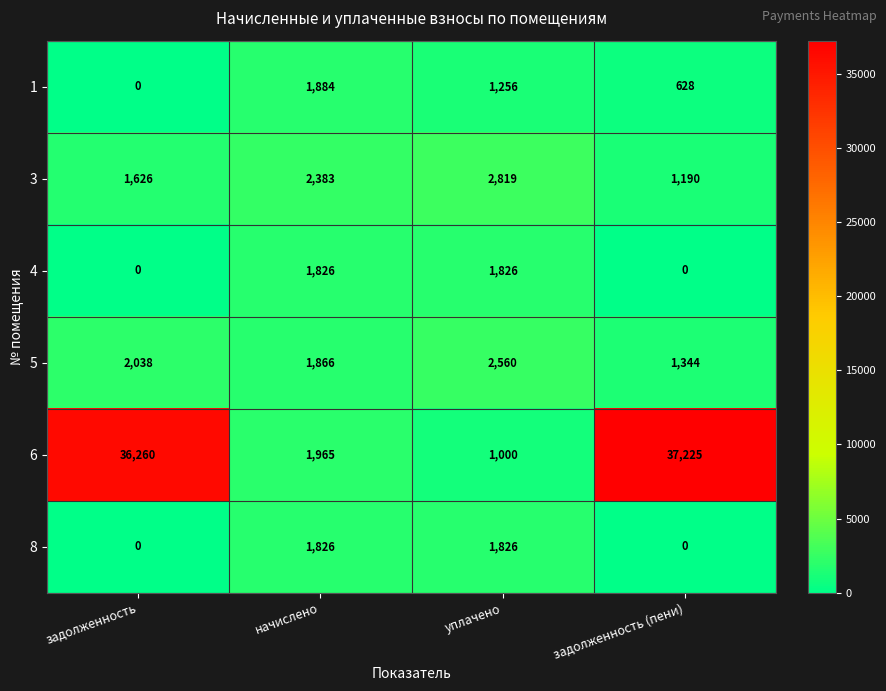

At how many categories does at least one series exceed 16962?

2